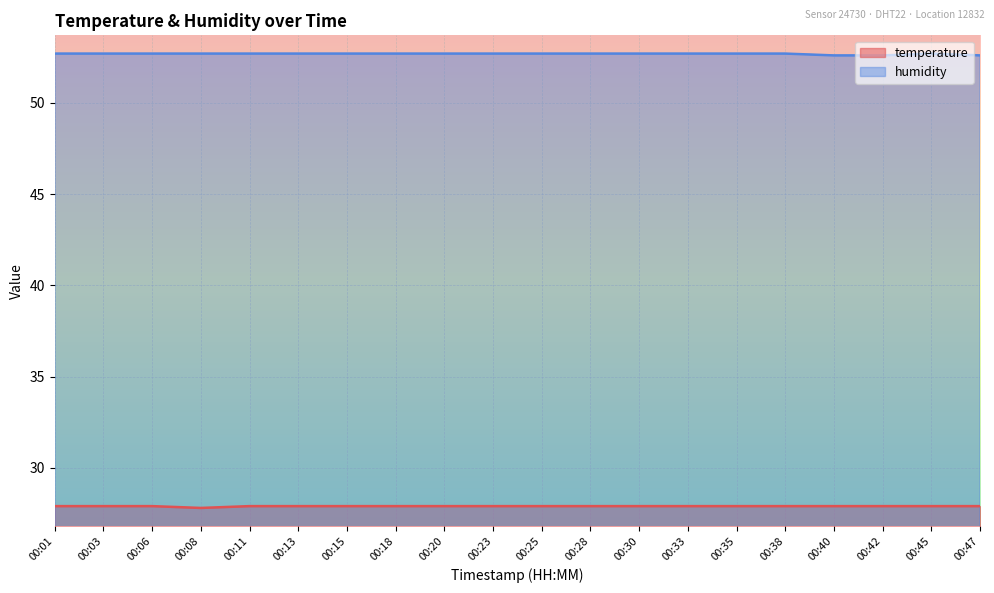

Is the value of humidity at 00:23 greater than the value of temperature at 00:35?

Yes